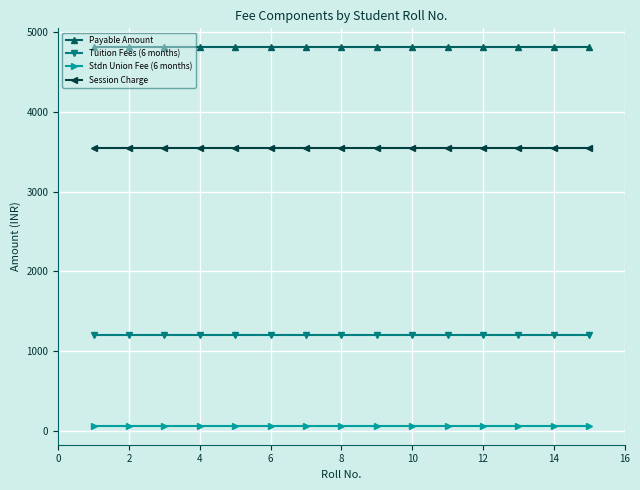

What is the sum of all Stdn Union Fee (6 months) values?

900